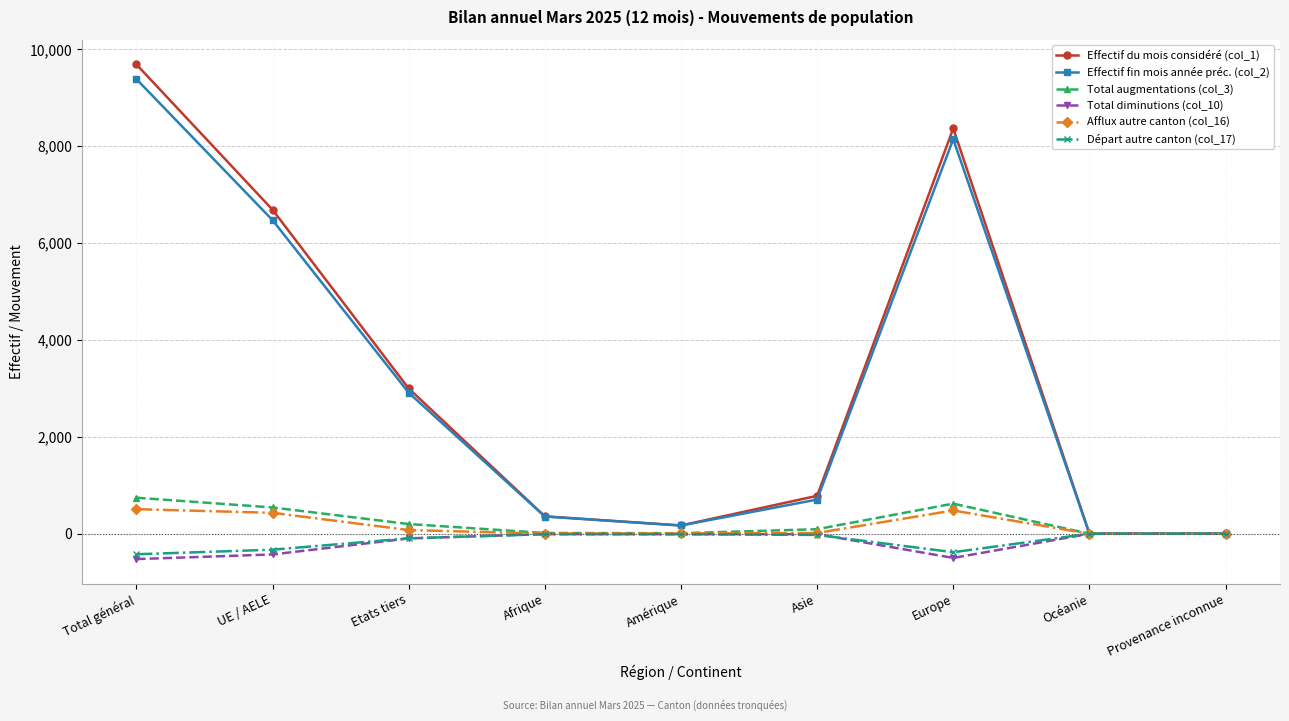

At which category is the sum across all series the highest?

Total général